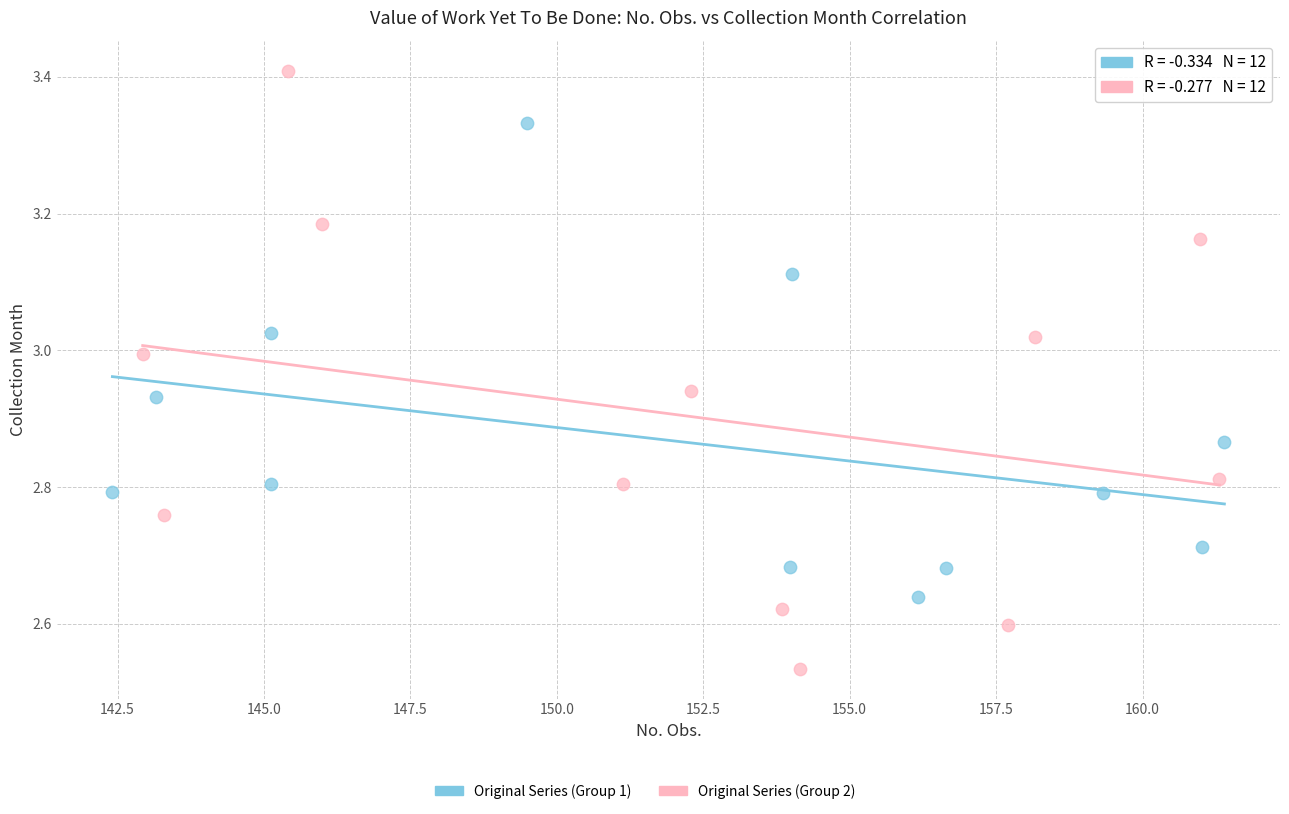

Which series has the widest spread of Y values?

Original Series (Group 2)